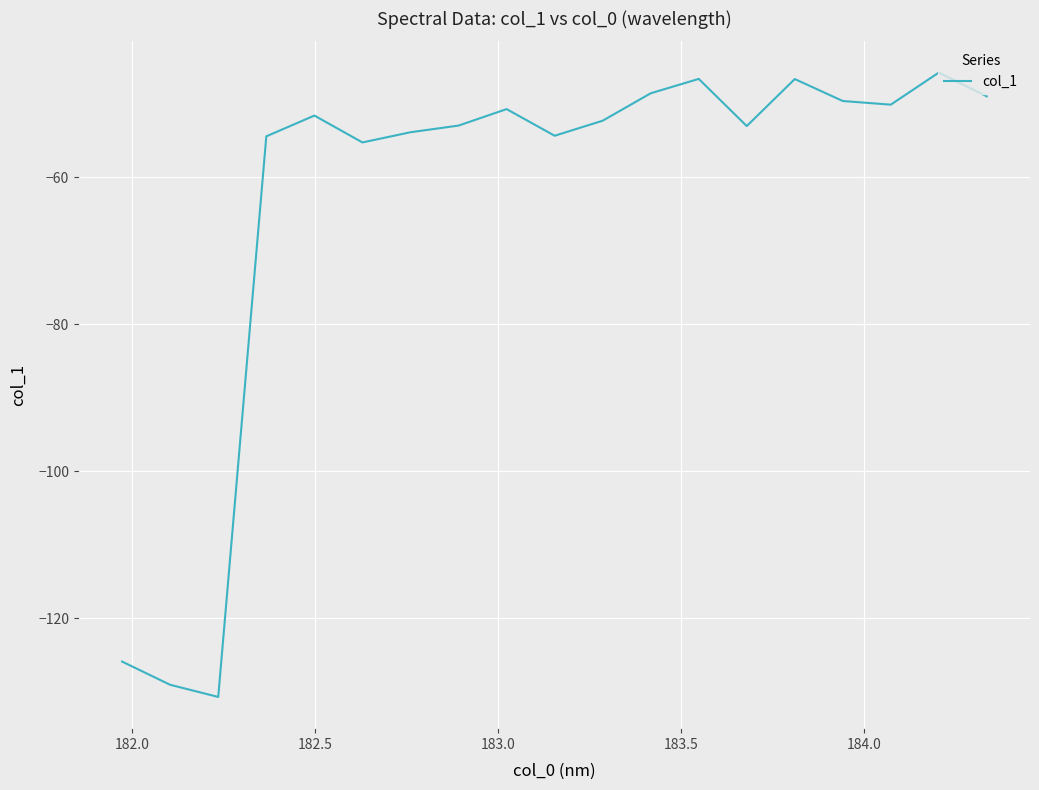

What is the difference between the maximum and minimum values?

84.9